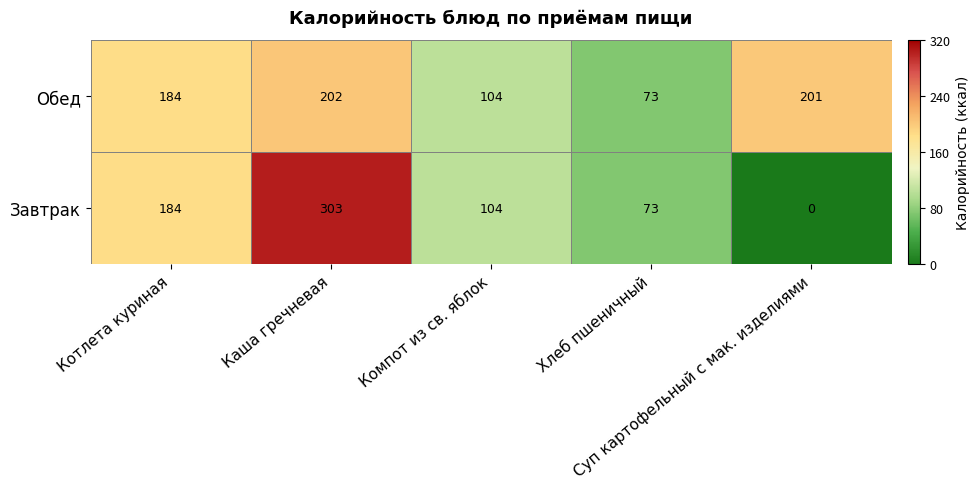

Which series has the widest spread of values?

Завтрак